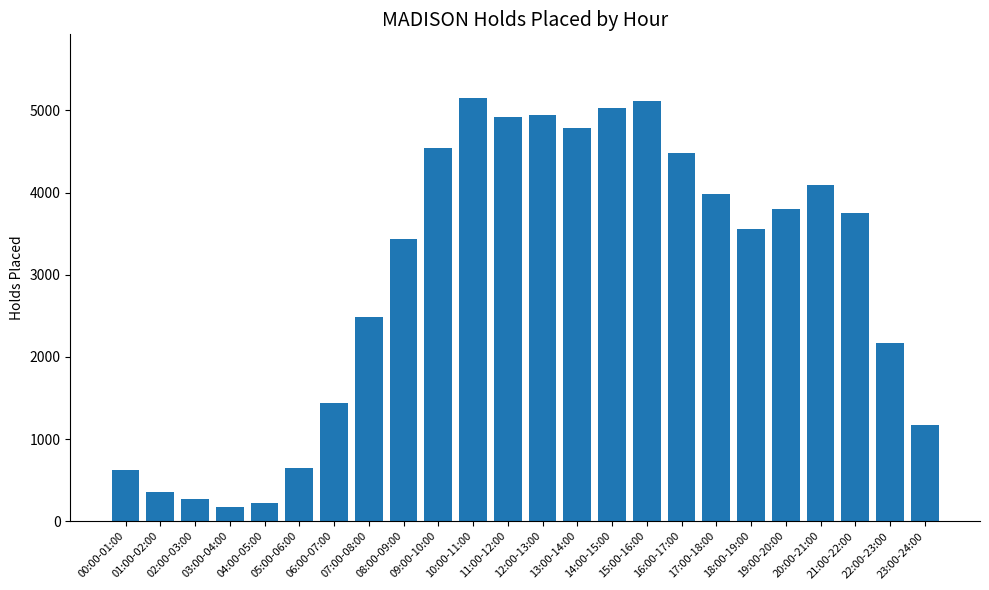

Where is the data nearest to the value 2663?

07:00-08:00